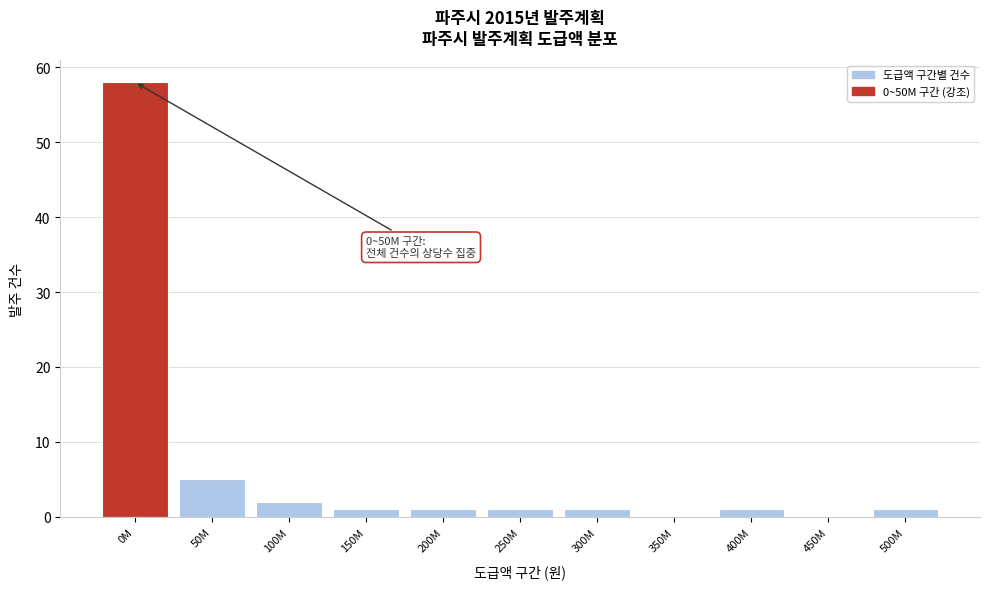

Reading right to left, transcribe all the data shown in this chart.

500M=1	450M=0	400M=1	350M=0	300M=1	250M=1	200M=1	150M=1	100M=2	50M=5	0M=58